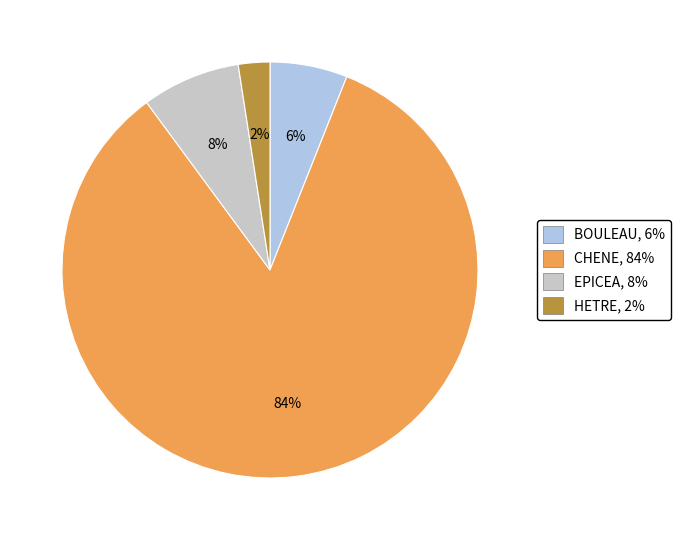

Count the number of slices in the pie.

4